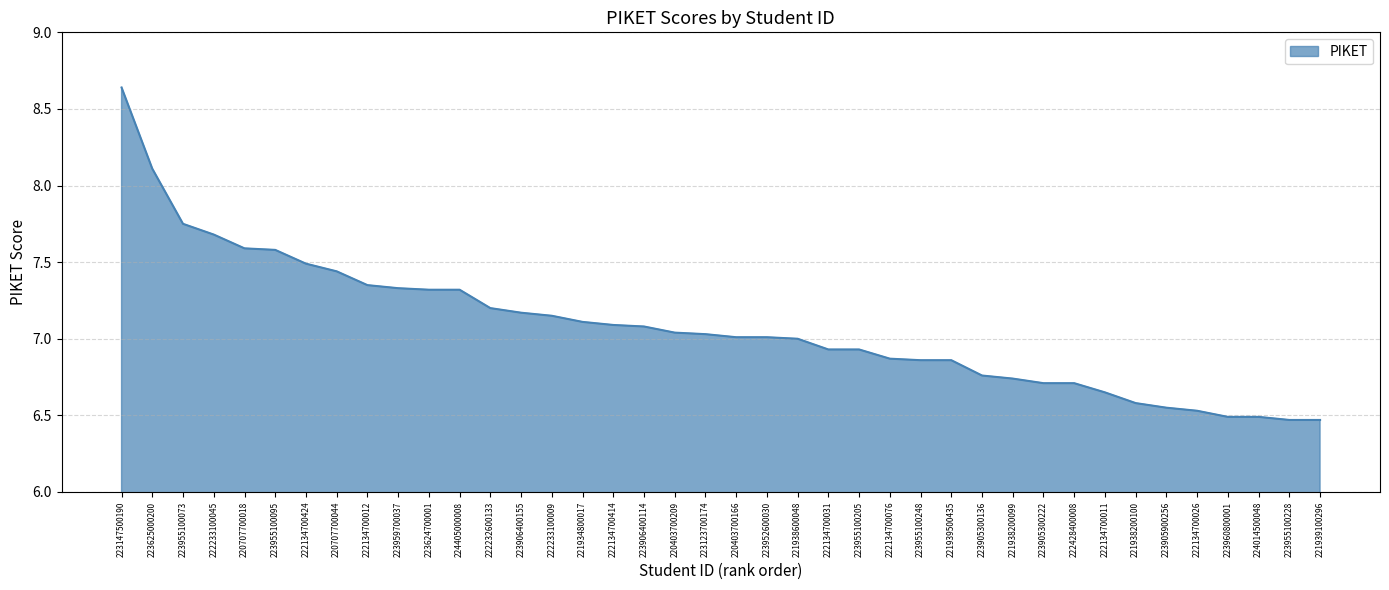

Count the number of categories in the chart.

40